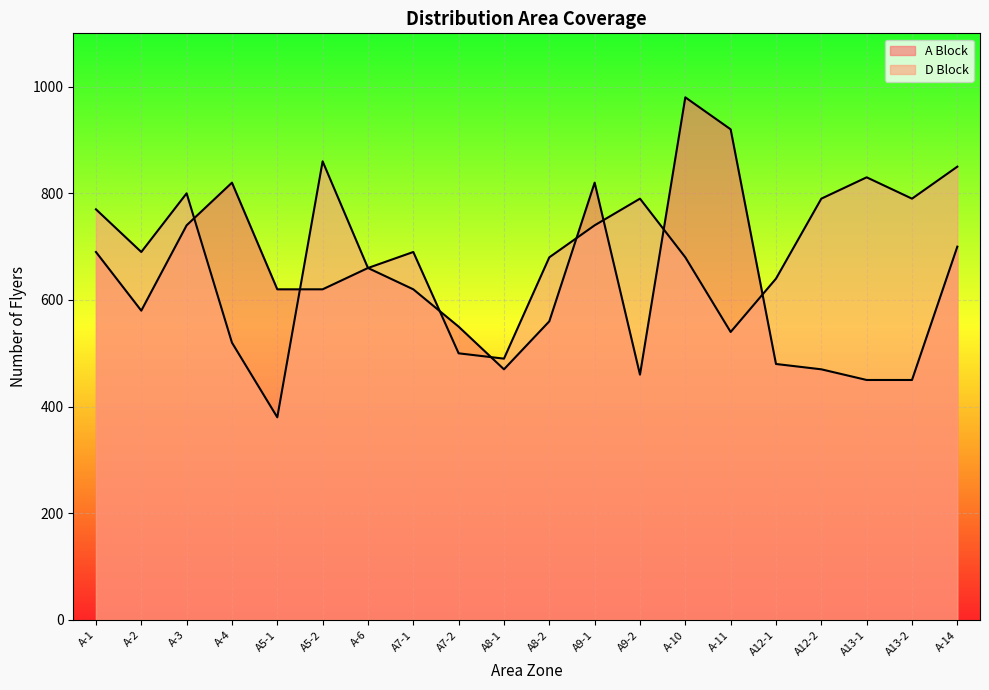

At how many categories does at least one series exceed 860?

2